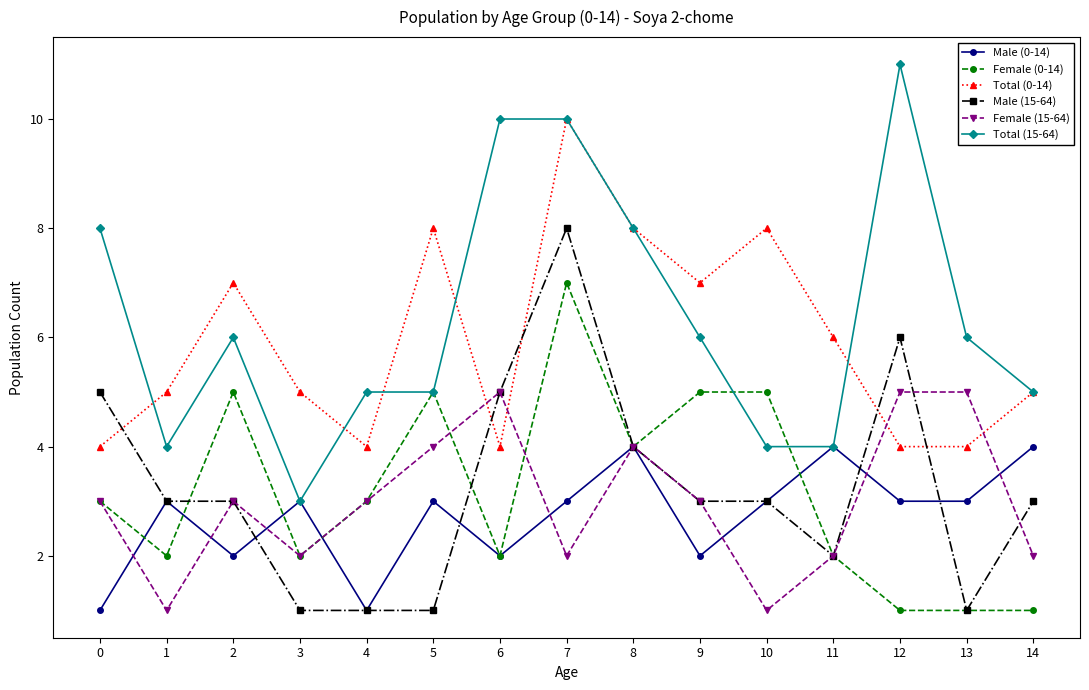

Rank the series by their maximum value, from lowest to highest.

Male (0-14), Female (15-64), Female (0-14), Male (15-64), Total (0-14), Total (15-64)